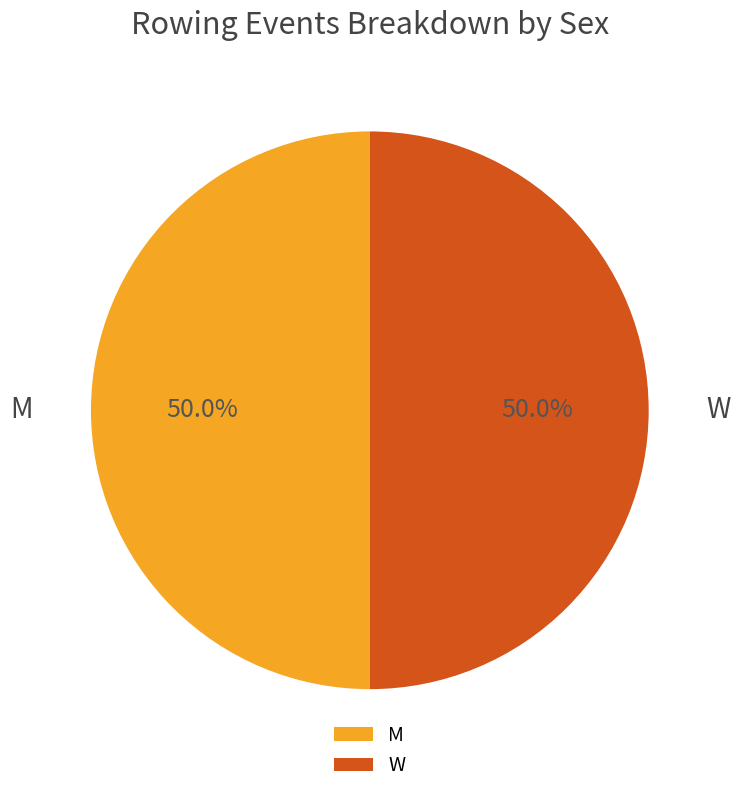

To the nearest percent, what is the difference between the W and M slice percentages?

0%